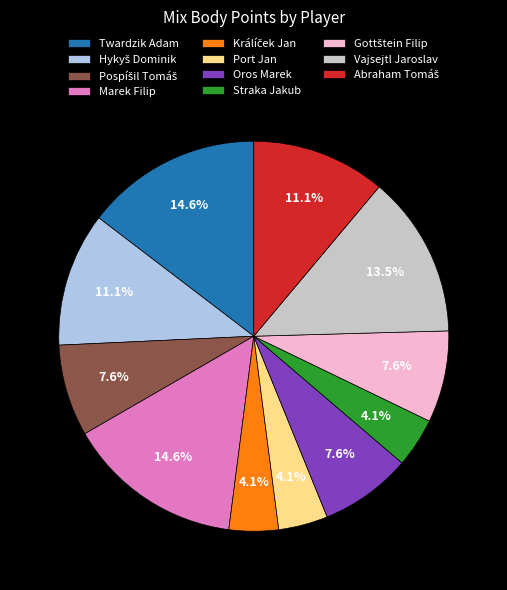

Is the sum of Marek Filip and Twardzik Adam greater than half?

No